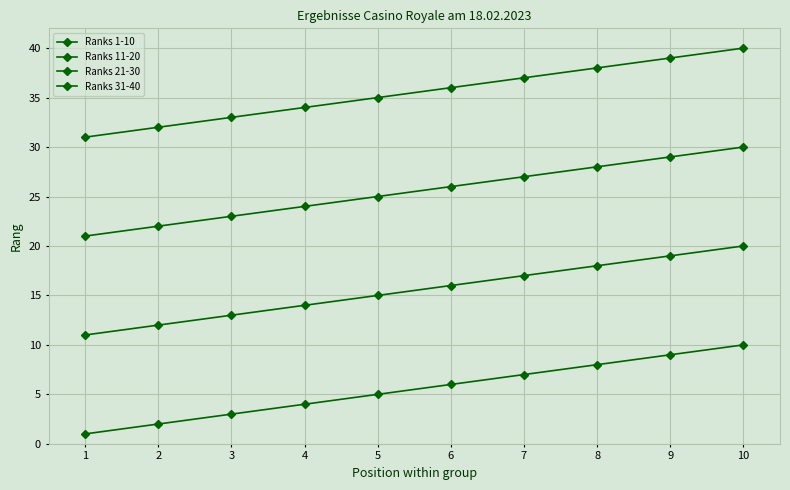

Does the chart have visible grid lines?

Yes